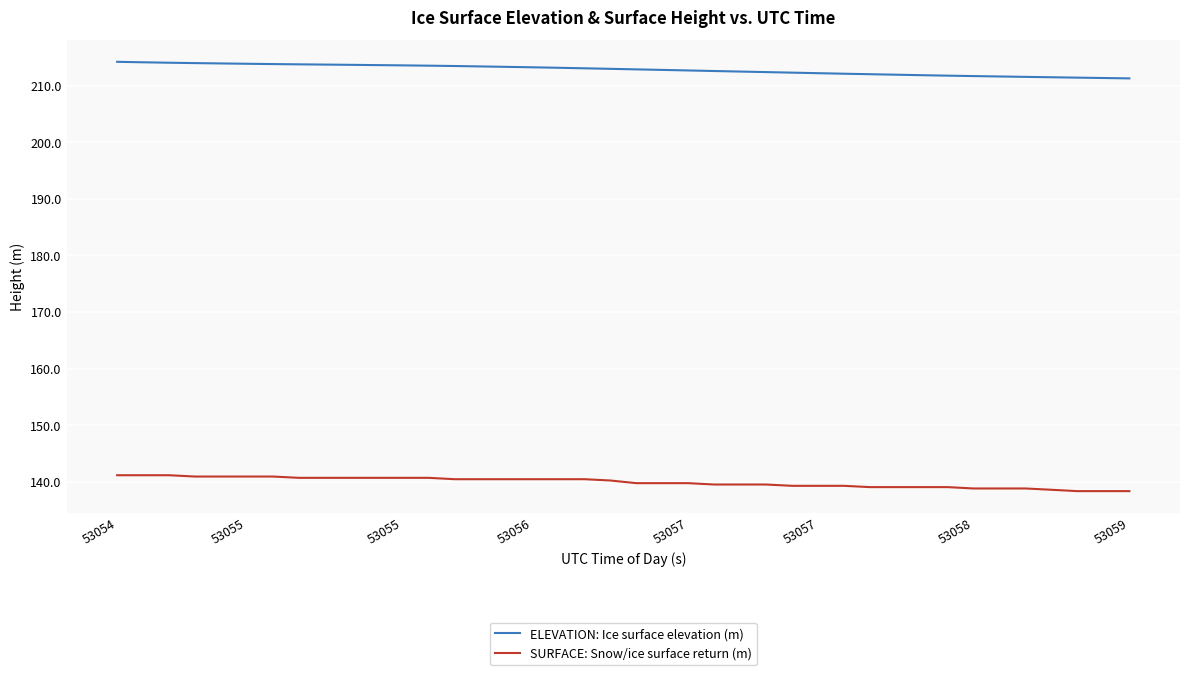

What are all the series names shown in the legend?

ELEVATION: Ice surface elevation (m), SURFACE: Snow/ice surface return (m)